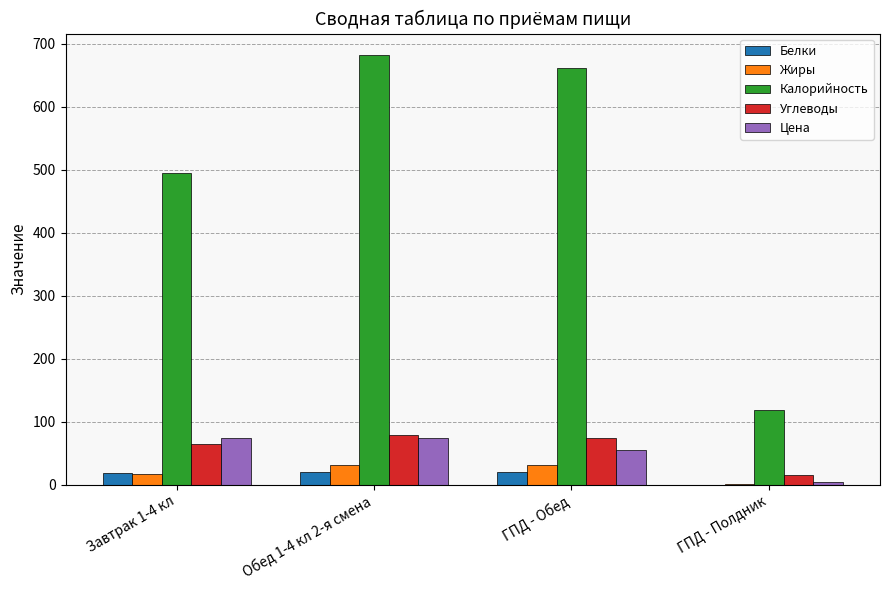

What is the maximum value for Углеводы?

78.3